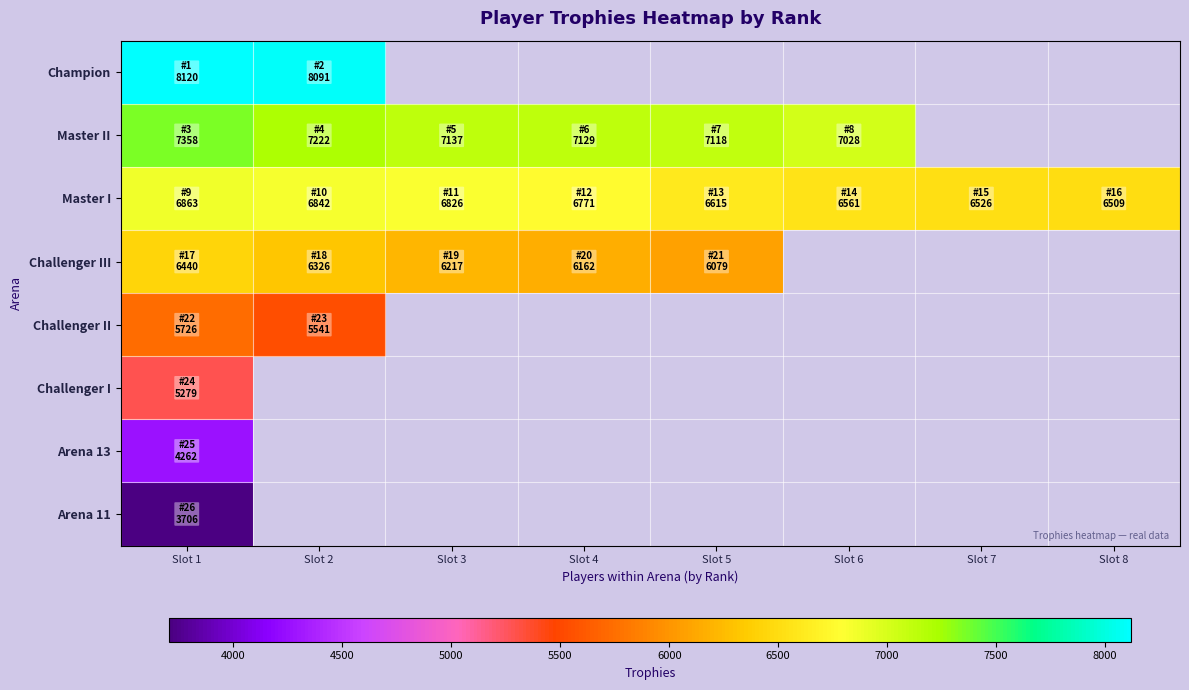

Is the value of Arena 11 at Slot 2 greater than the value of Challenger I at Slot 8?

No